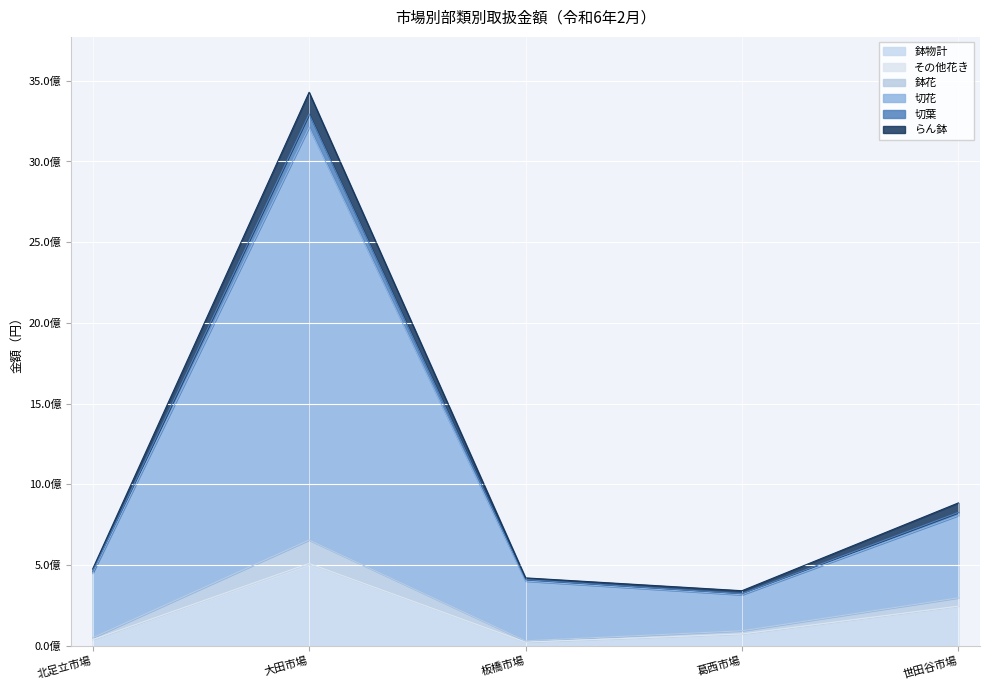

Does the chart display data point markers on the line(s)?

No